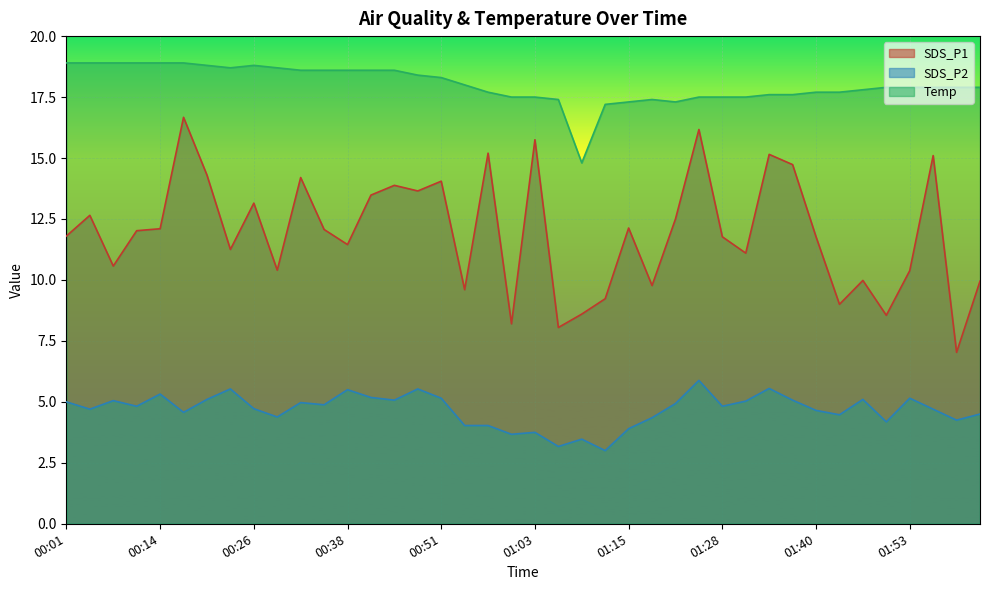

Count the number of data series in this chart.

3